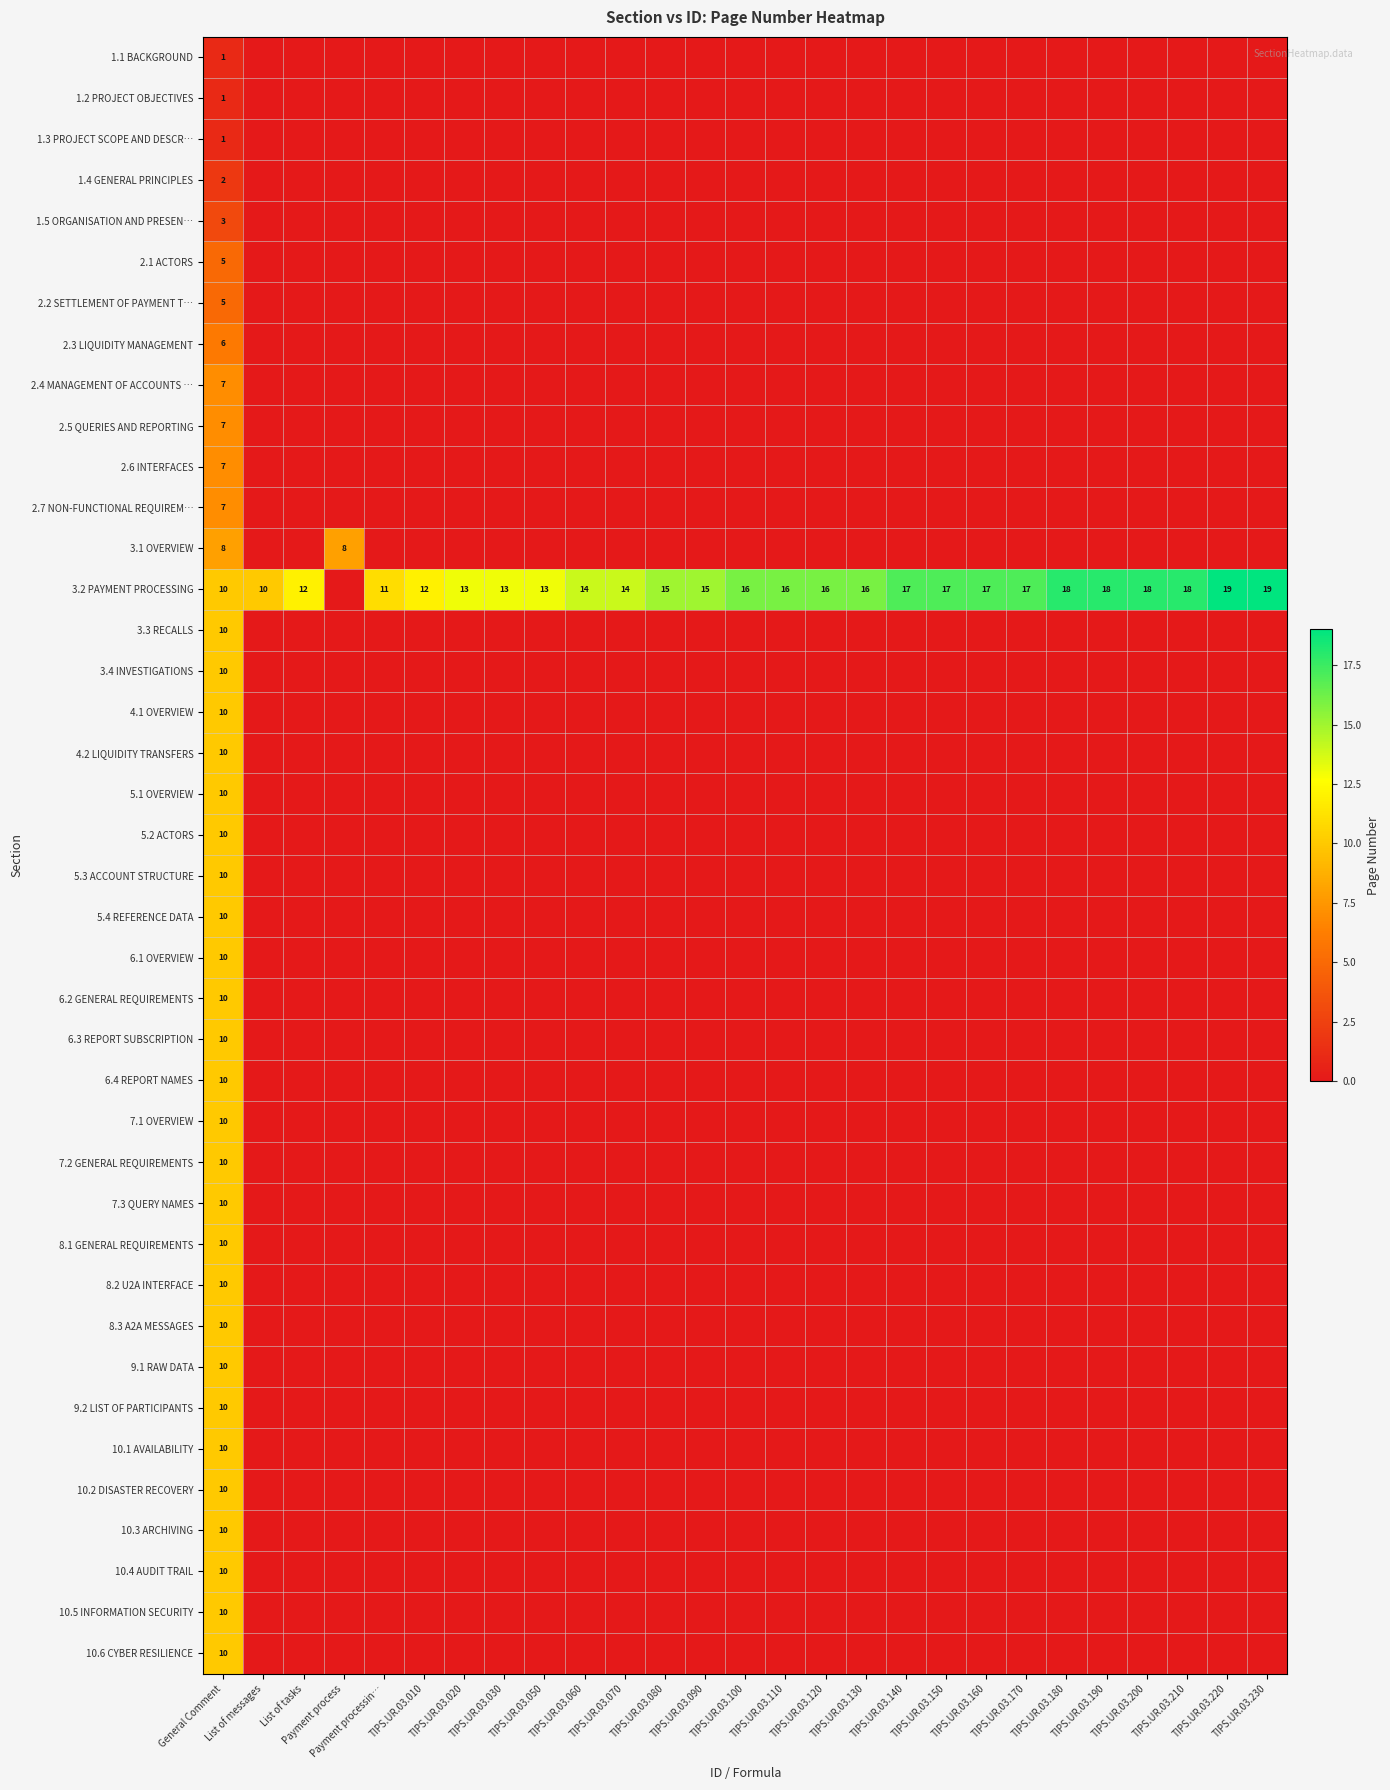

What is the greatest value displayed?

19